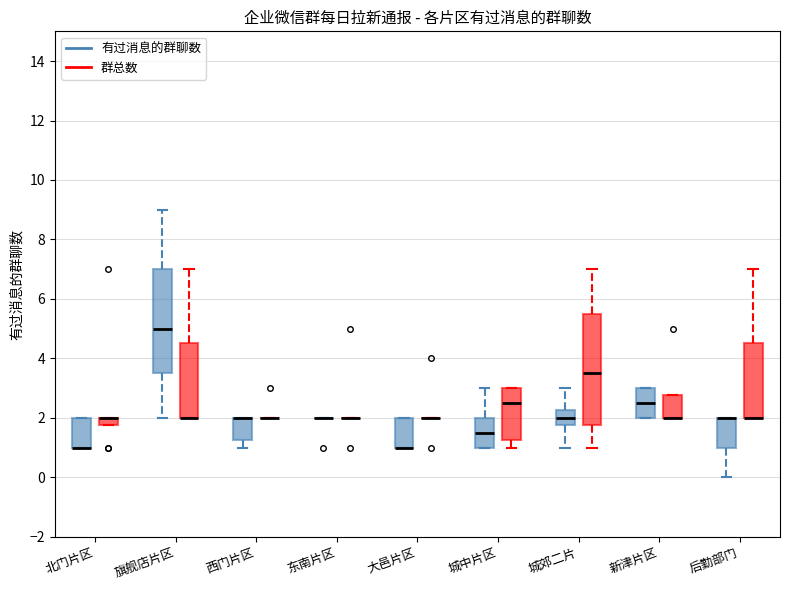

Where does the upper whisker of the box for 后勤部门 (群总数) end on the y-axis? The values are not printed on the chart, so give them approximately, as read against the axis.

7.0